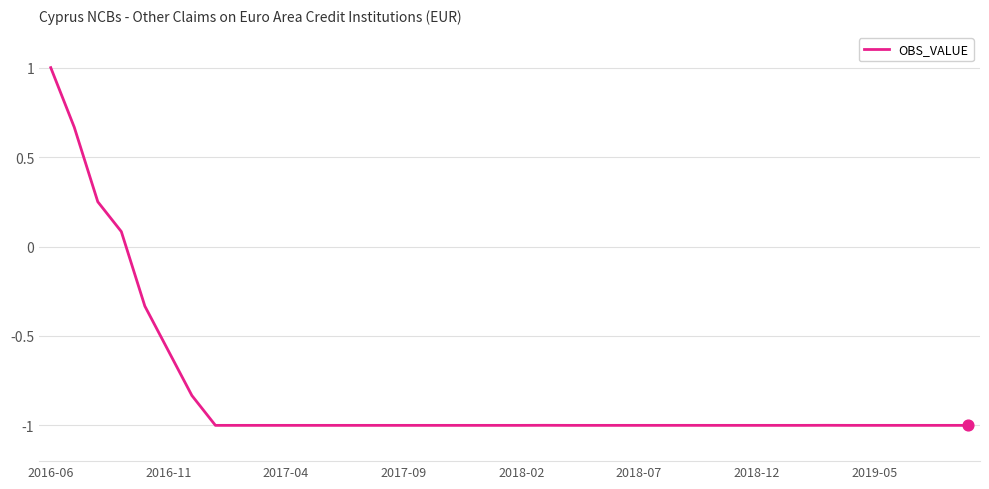

What is the maximum value shown in the chart?

1.0